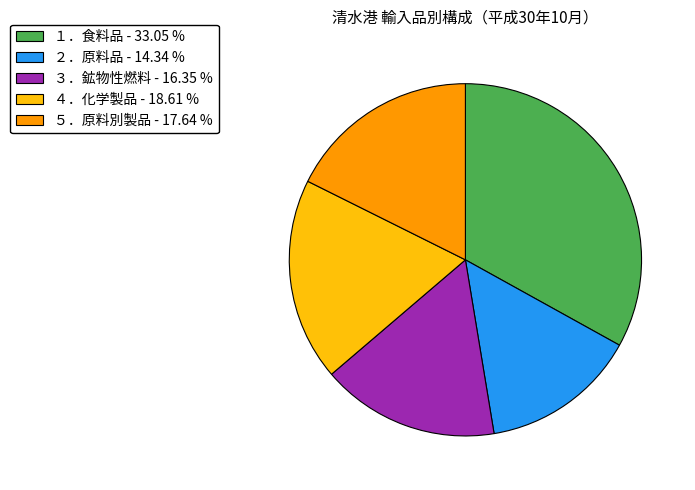

What is the ratio of the value at １．食料品 to the value at ２．原料品?

2.3